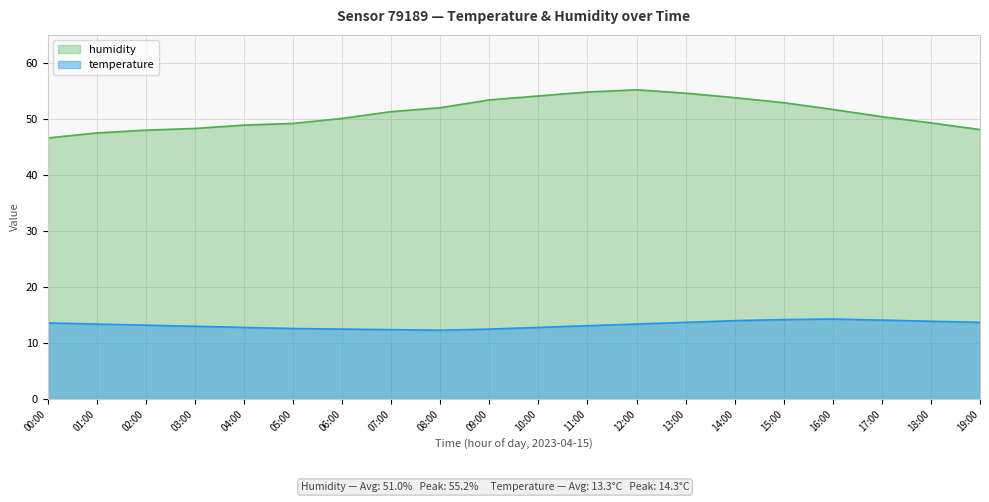

What is the difference between the highest and lowest values at 18:00?

35.4